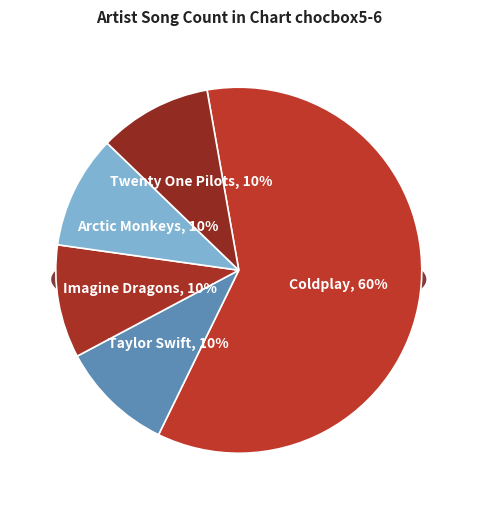

What is the change in value from Coldplay to Twenty One Pilots?

-5